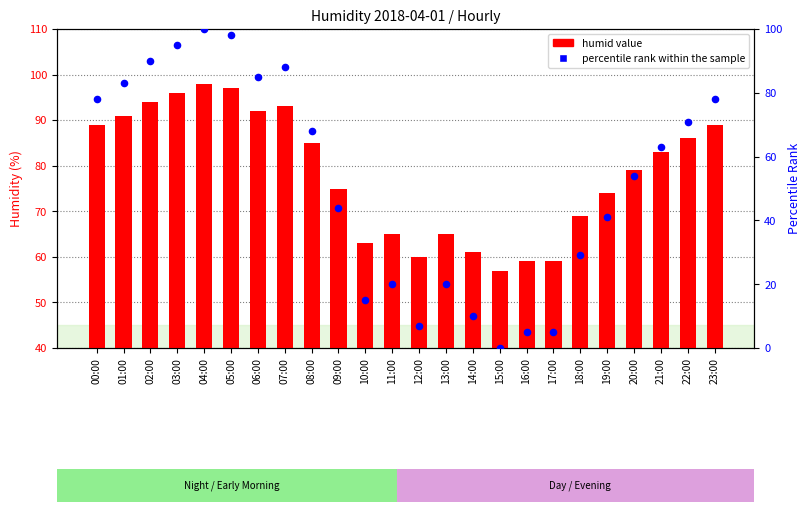

Which series has the largest total across all categories?

humid value